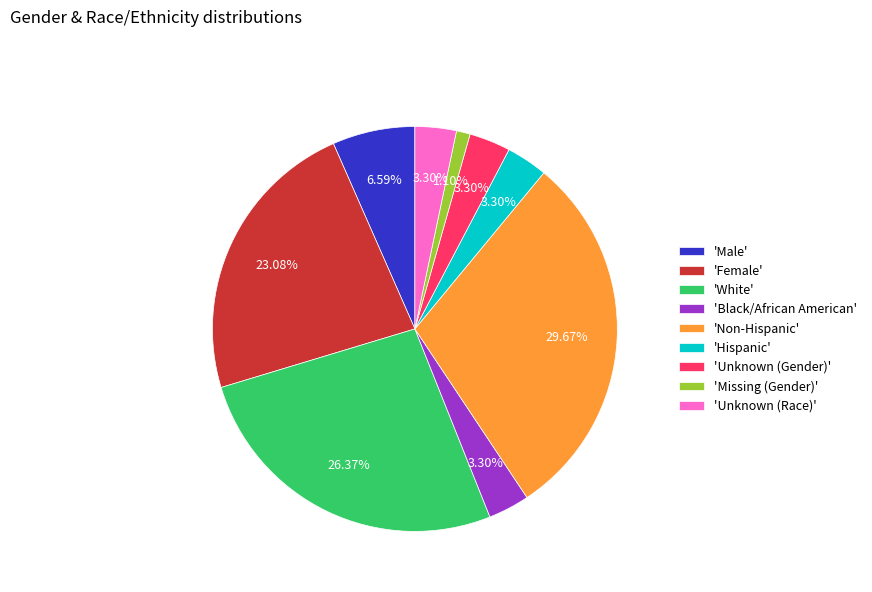

Count the number of slices in the pie.

9